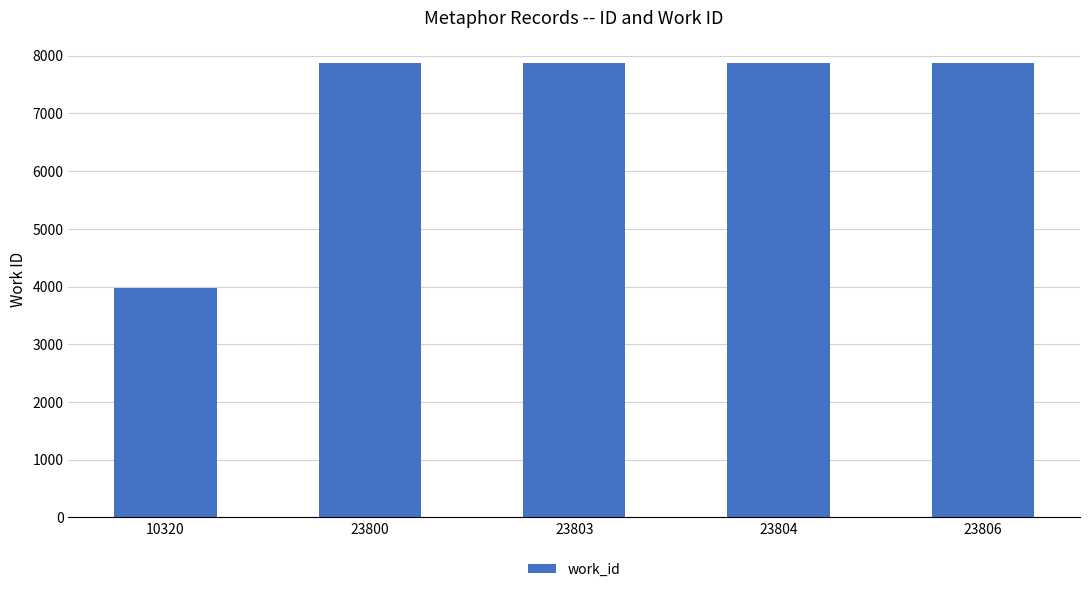

What is the value of the 3rd bar from the left?

7872